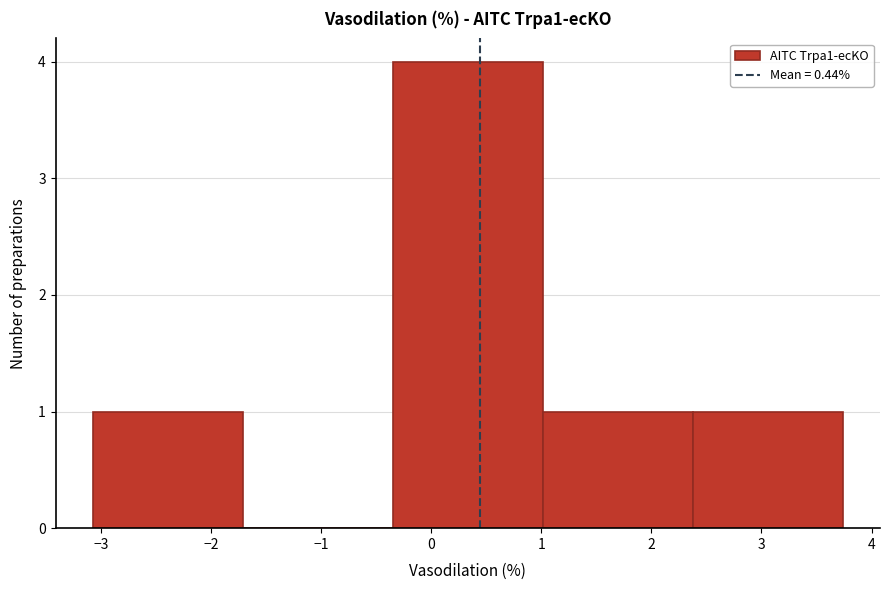

How tall is the bar that spans 2.4 to 3.7 on the x-axis? Neither the bar edges nor the heights are printed on the chart, so give them approximately, as read against the axes.

1